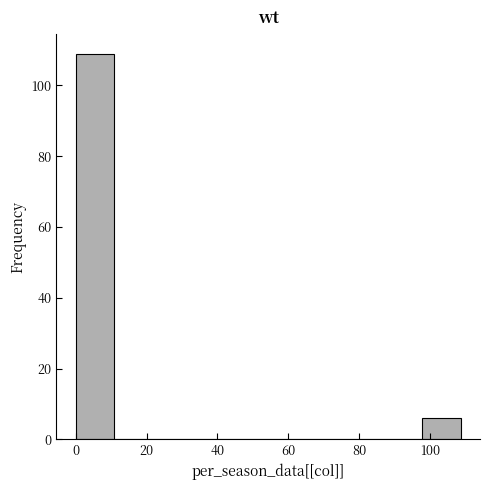

Which range on the x-axis has the tallest bar?

0 to 10